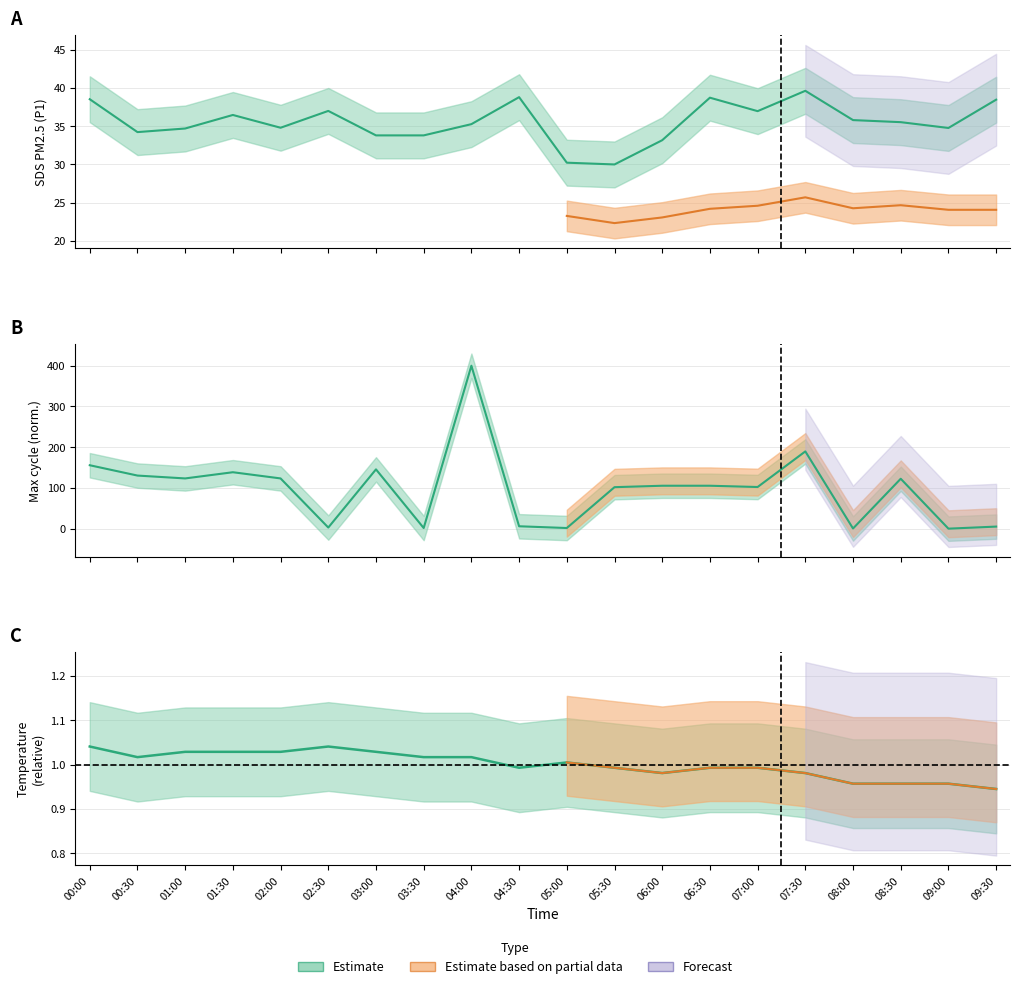

Rank the series at 05:00 from lowest to highest value.

Temp, Max_cycle, SDS_P1